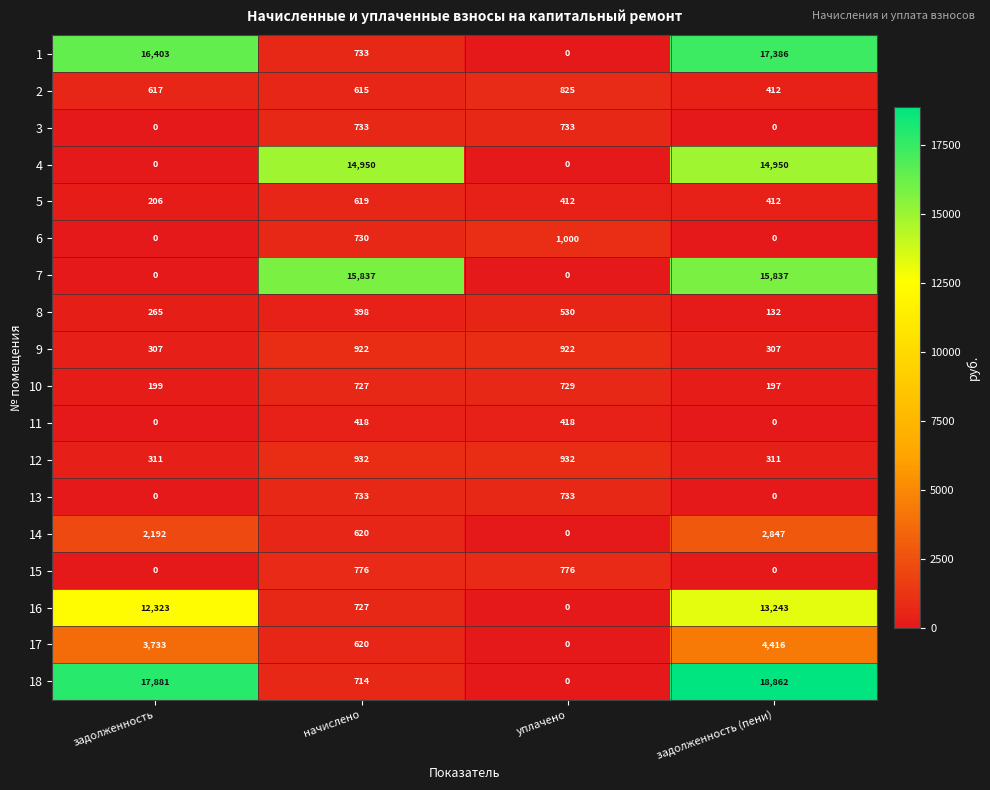

The 14 series shows 620 at начислено. True or false?

True